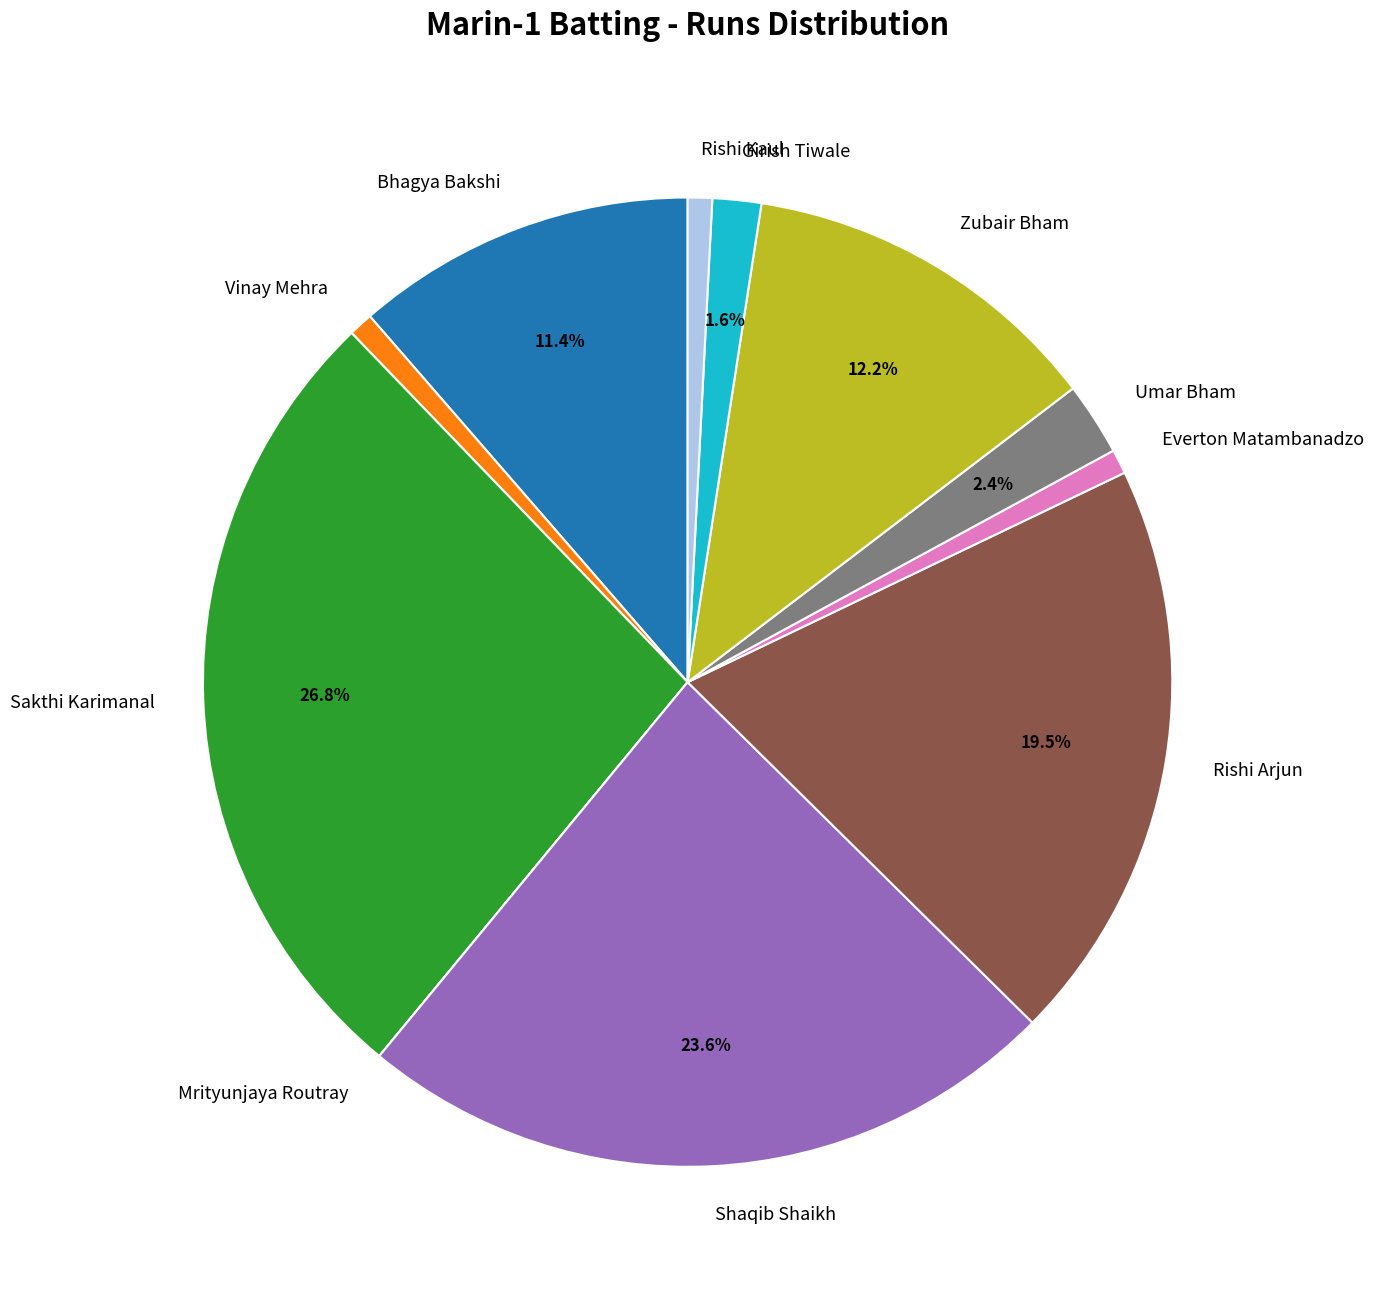

Is there any slice that represents more than half of the pie?

No